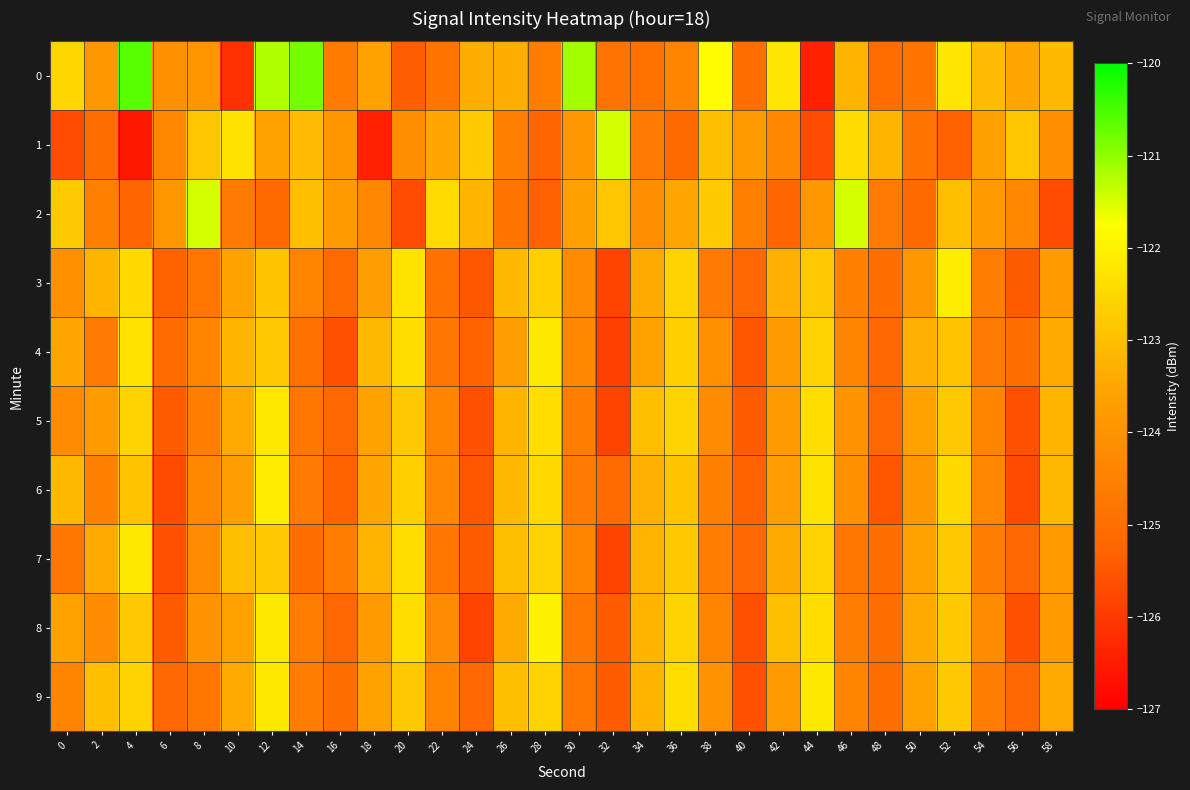

At 52, list the series in order from smallest to largest.

1, 2, 4, 5, 7, 8, 9, 6, 0, 3